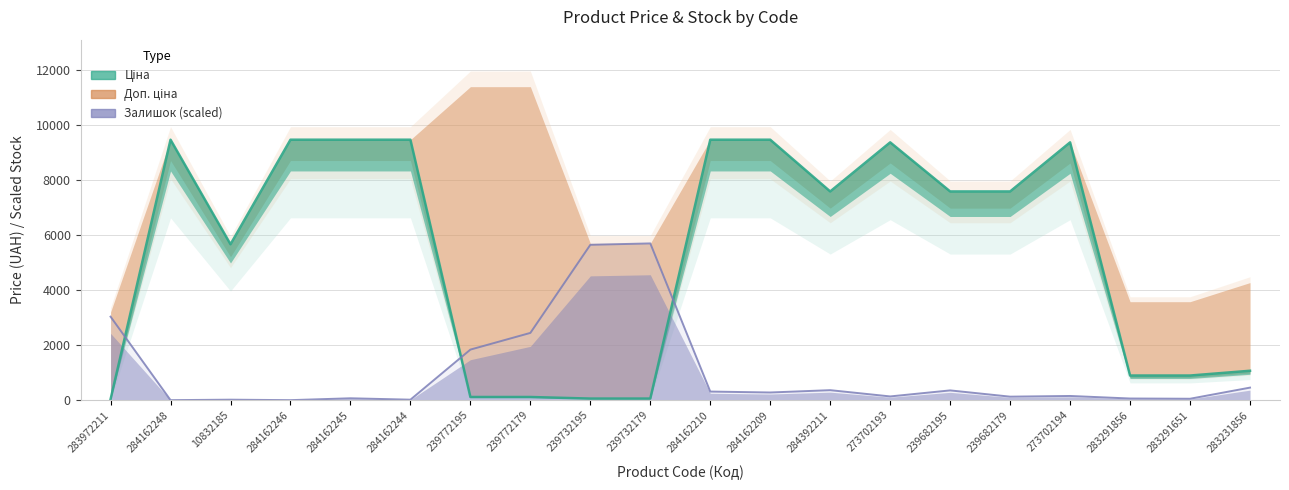

In Залишок, how many points are lower than both neighbors (excluding endpoints)?

7